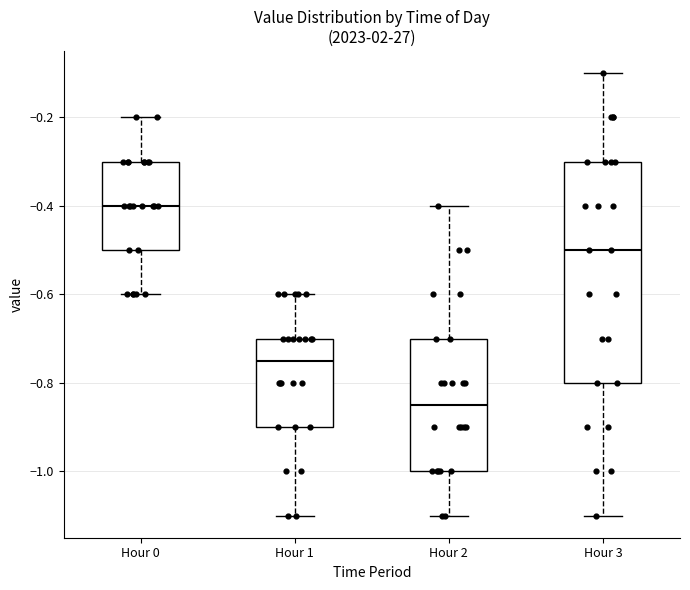

Reading left to right, read every box against the y-axis: the position of its median line, the range the box covers, and the ends of its whiskers. The values are not printed on the chart, so give them approximately, as read against the axis.

Hour 0: median -0.40, box -0.50 to -0.30, whiskers -0.60 to -0.20
Hour 1: median -0.74, box -0.90 to -0.70, whiskers -1.10 to -0.60
Hour 2: median -0.84, box -1.00 to -0.70, whiskers -1.10 to -0.40
Hour 3: median -0.50, box -0.80 to -0.30, whiskers -1.10 to -0.10